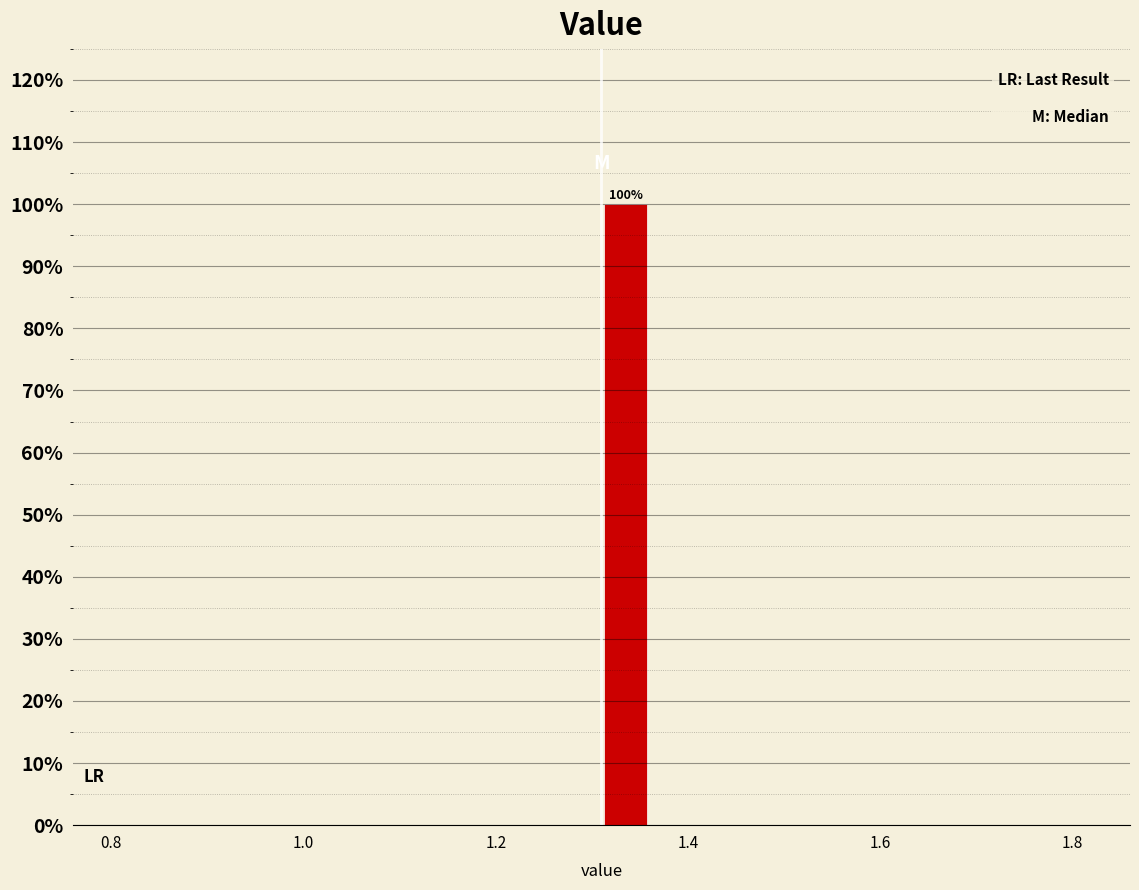

Read against the x-axis, roughly where is the centre of the tallest bar?

1.34